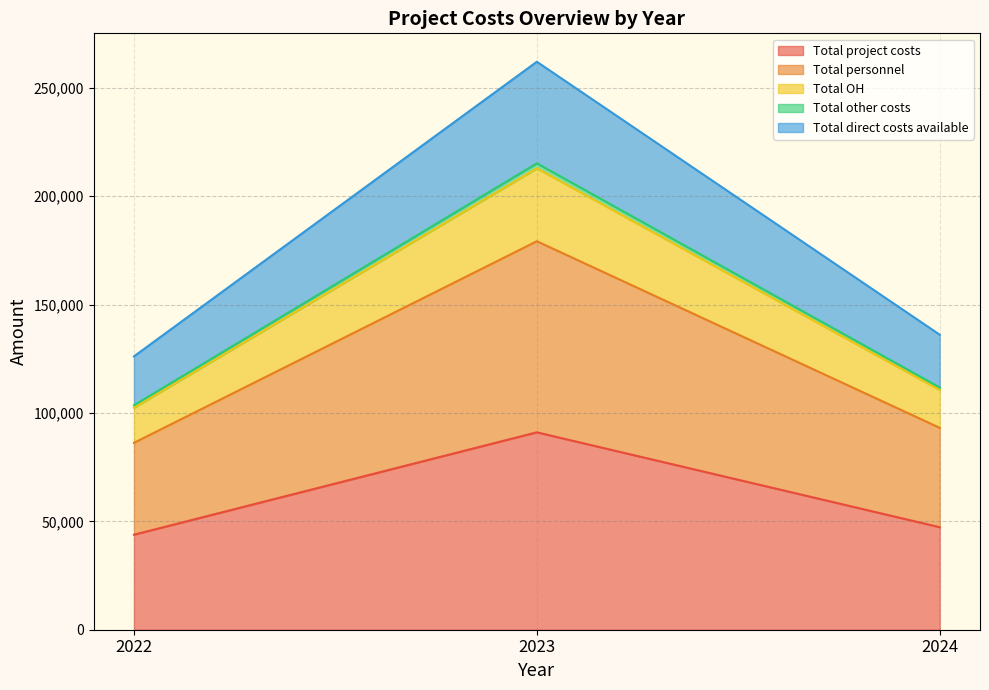

What are all the series names shown in the legend?

Total project costs, Total personnel, Total OH, Total other costs, Total direct costs available